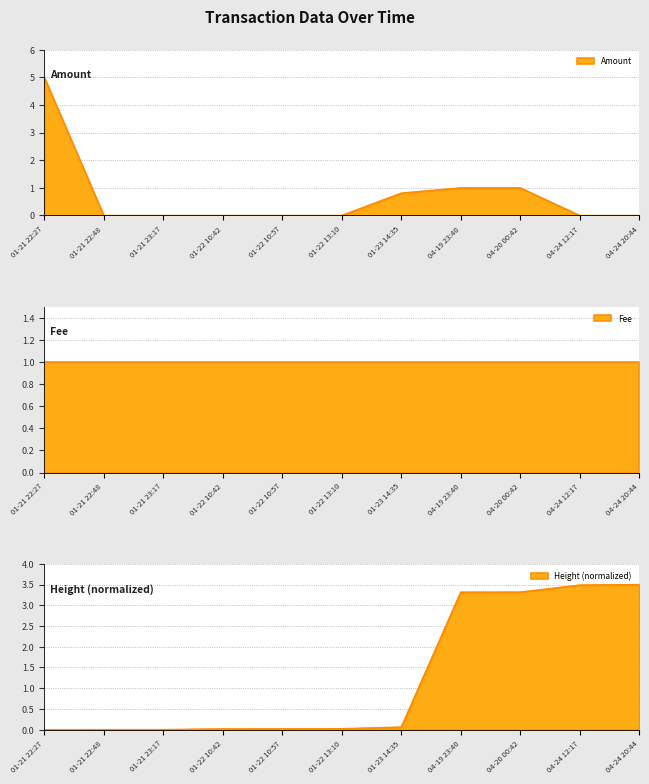

Rank the categories by Height (scaled) value from lowest to highest.

01-21 22:27, 01-21 22:48, 01-21 23:17, 01-22 10:42, 01-22 10:57, 01-22 13:10, 01-23 14:35, 04-19 23:40, 04-20 00:42, 04-24 12:17, 04-24 20:44